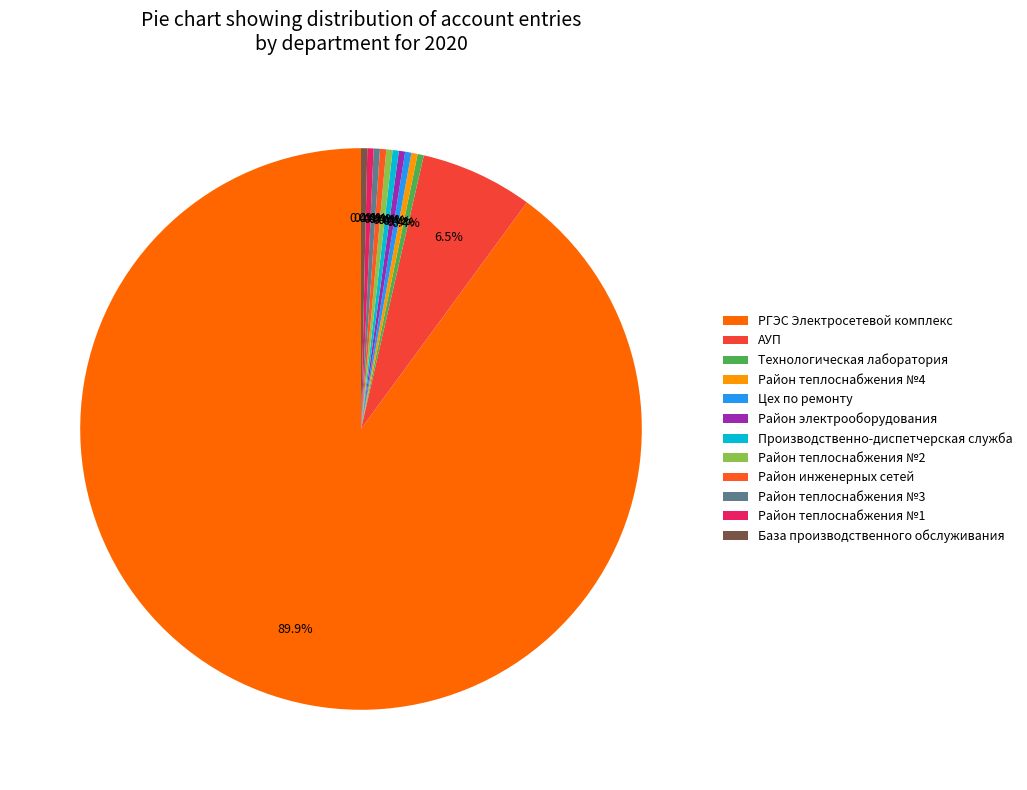

Which category accounts for the majority?

РГЭС Электросетевой комплекс